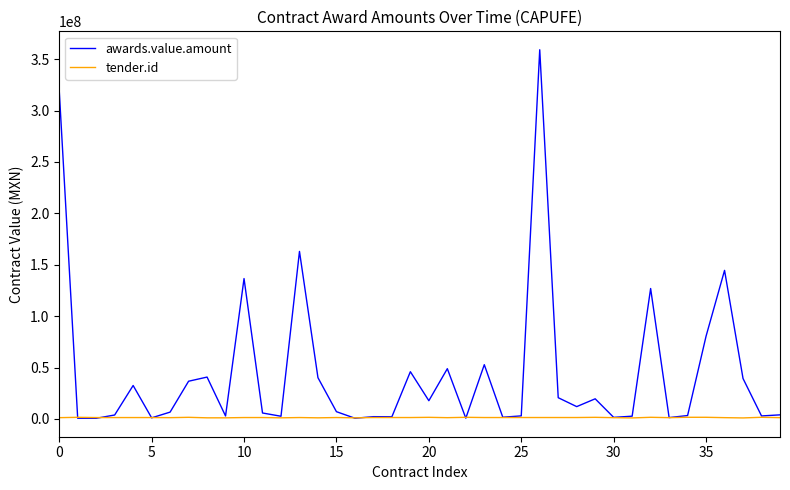

Which series has the largest total across all categories?

awards.value.amount